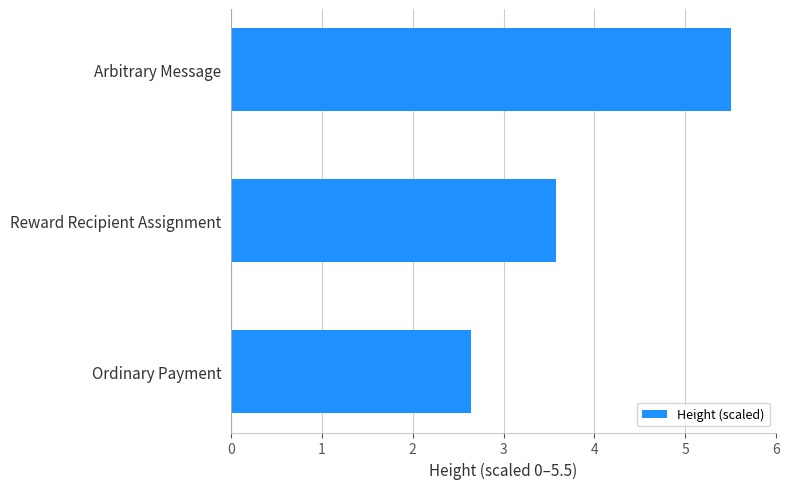

Read the value at Ordinary Payment.

2.6